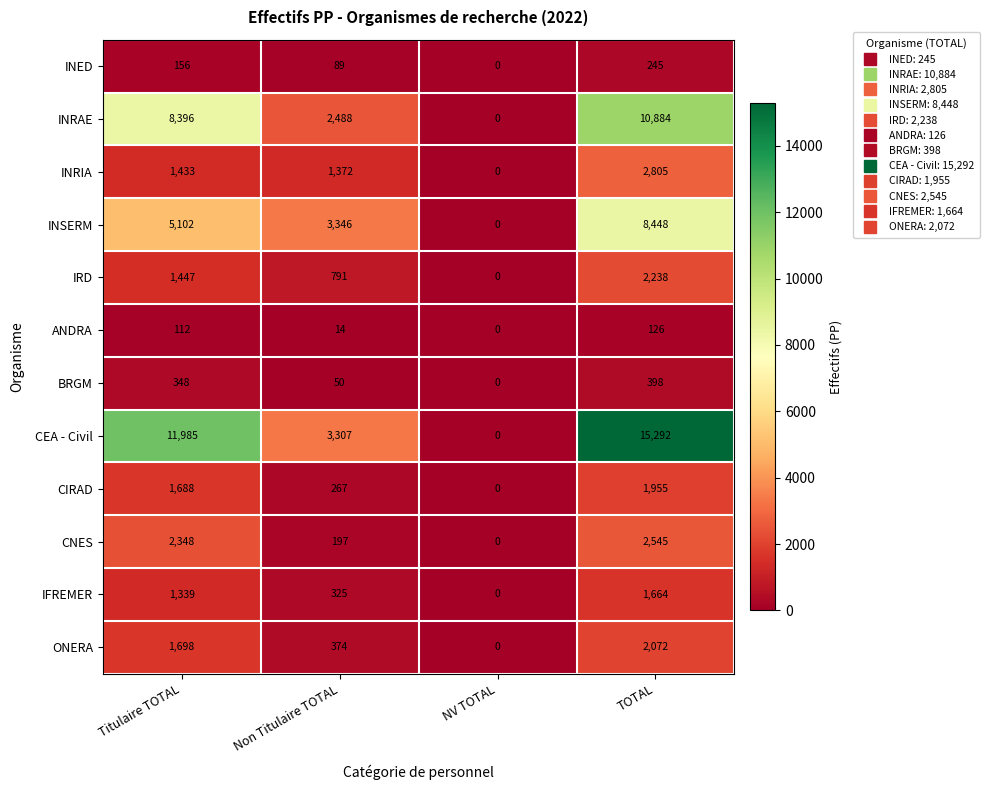

List the series in order of their peak value, highest first.

CEA - Civil, INRAE, INSERM, INRIA, CNES, IRD, ONERA, CIRAD, IFREMER, BRGM, INED, ANDRA